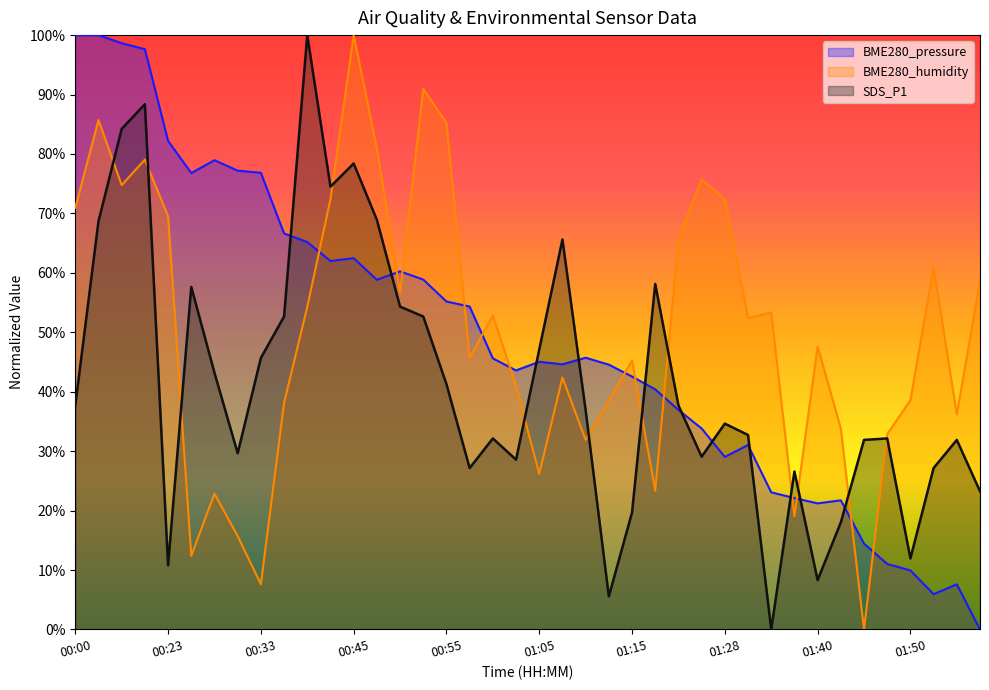

What is the sum of all SDS_P1 values?

1654.9